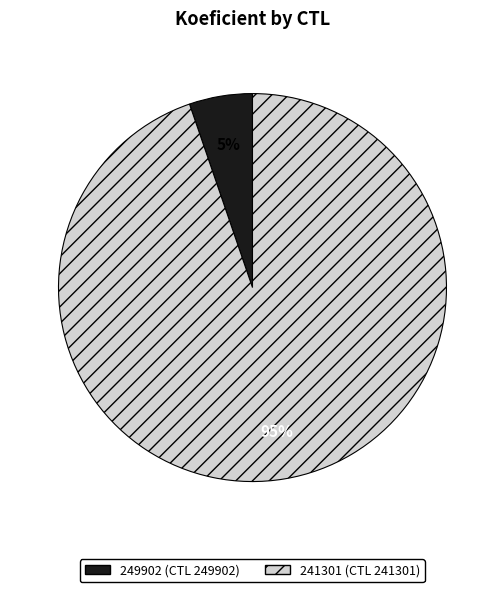

To the nearest percent, what percentage of the pie is 241301?

95%